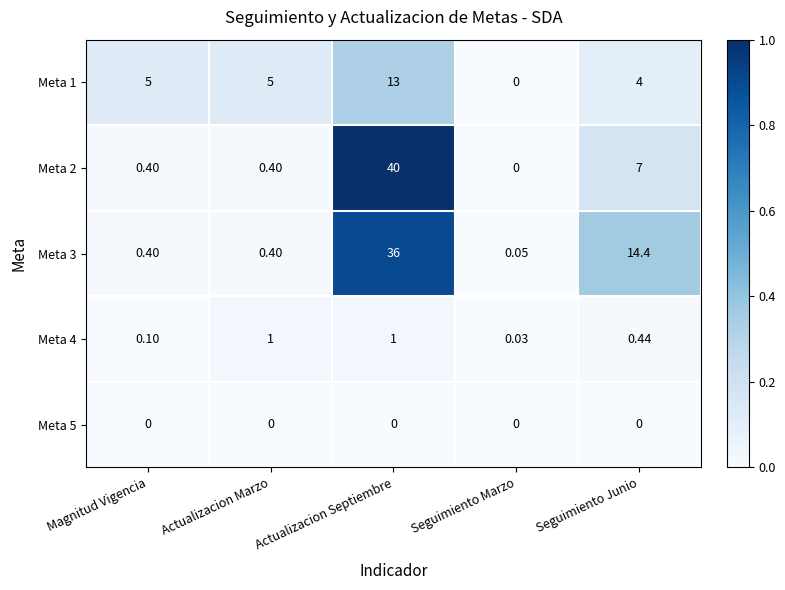

At how many categories does at least one series exceed 0?

5